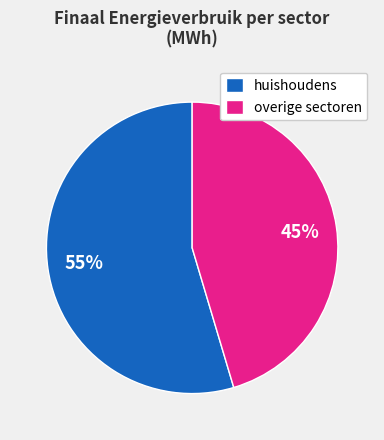

The overige sectoren slice represents 45% of the pie. True or false?

True